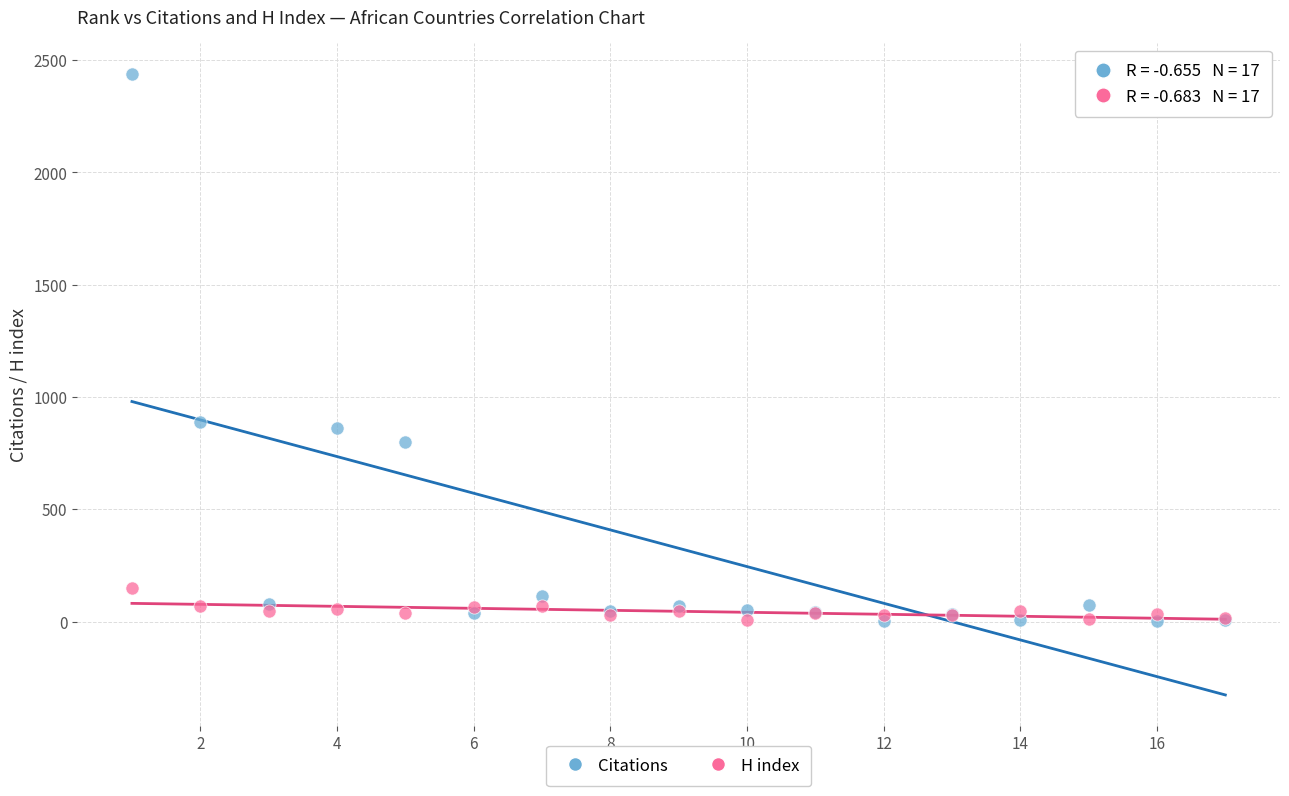

Which series has the largest Y range (max minus min)?

Citations